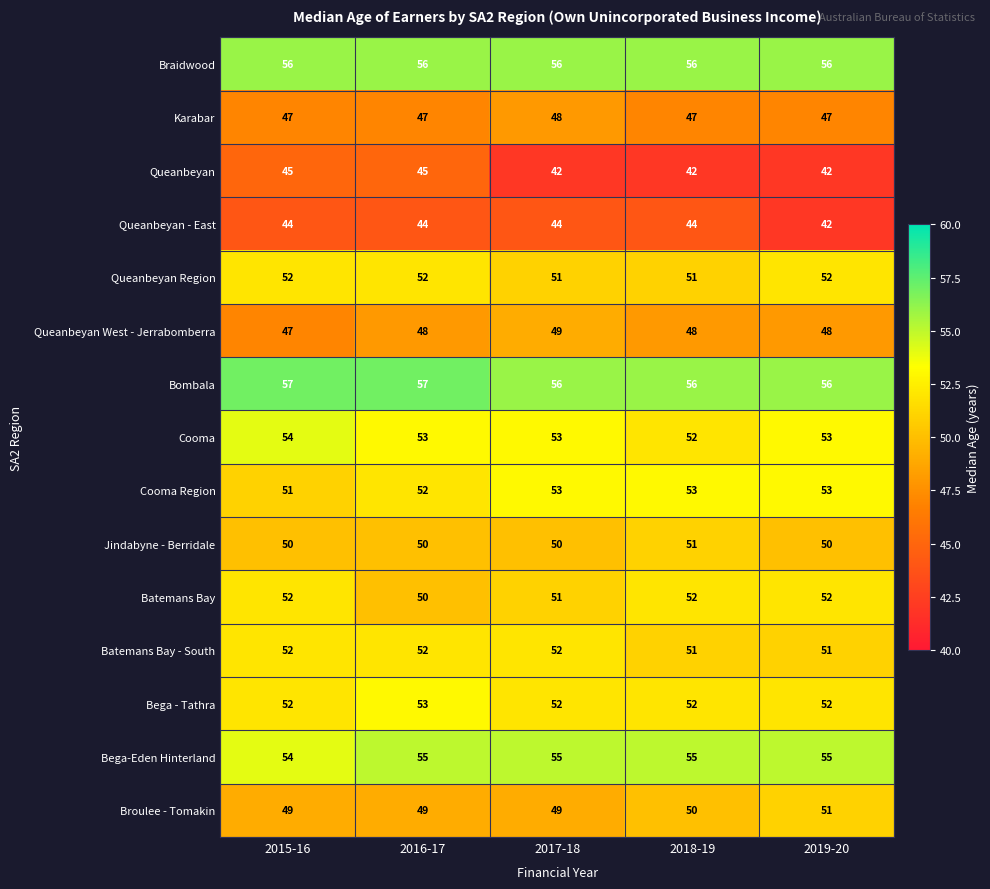

Is it true that Cooma Region equals 28 at 2018-19?

False